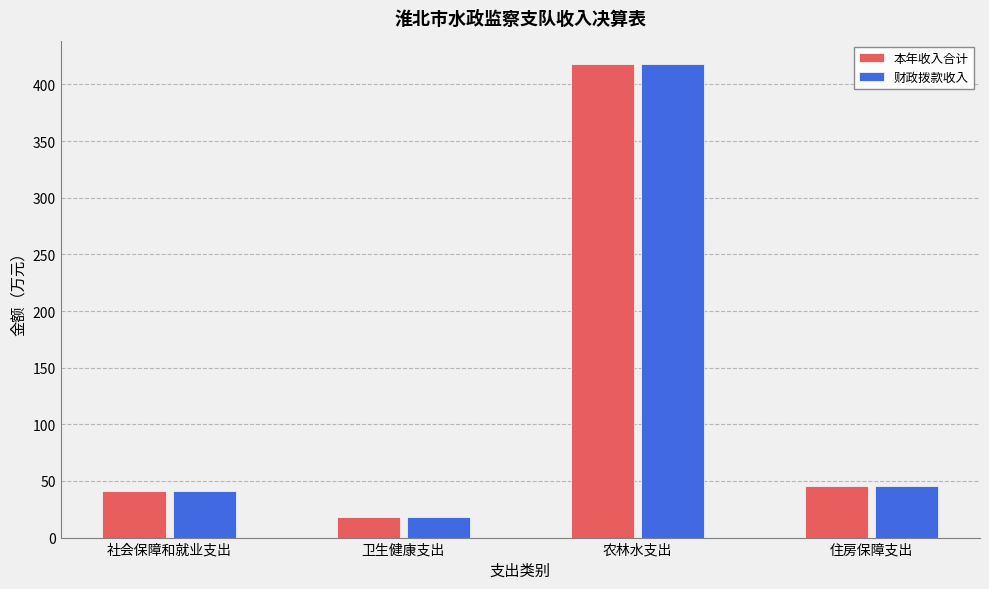

At which category is the sum across all series the highest?

农林水支出